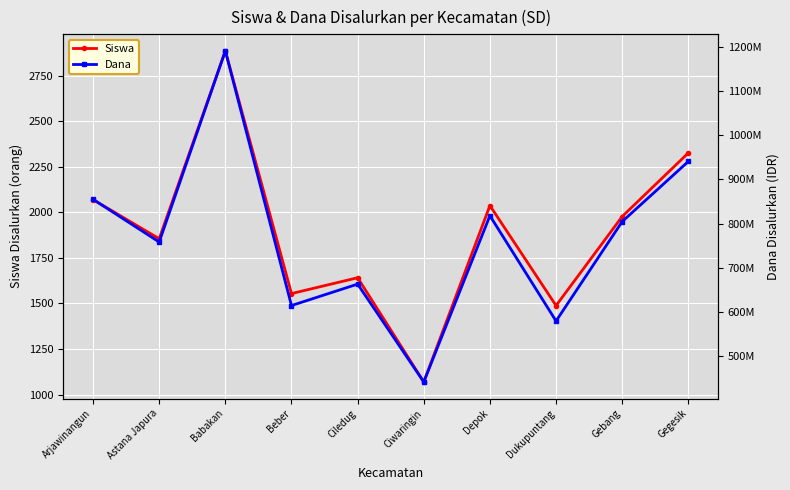

Reading right to left, list all the values displayed in this chart.

Siswa: 2326	1977	1488	2037	1069	1641	1554	2886	1855	2070
Dana: 940725000	804375000	578925000	817650000	440775000	662625000	614025000	1191375000	758025000	854775000